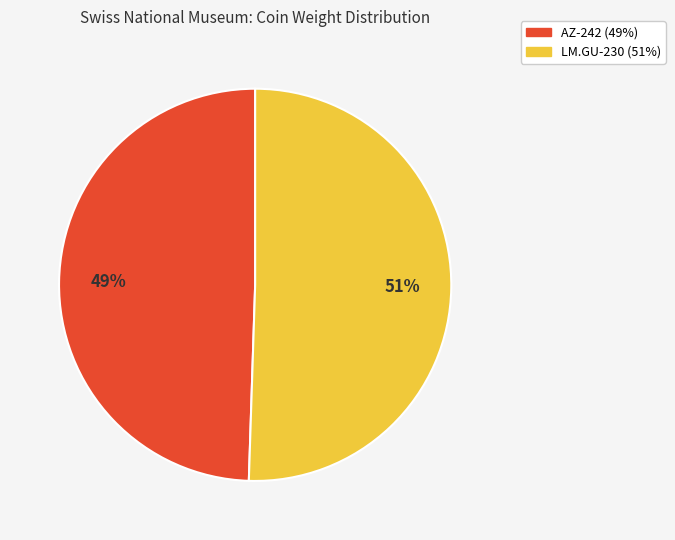

To the nearest percent, what is the average slice percentage?

50%